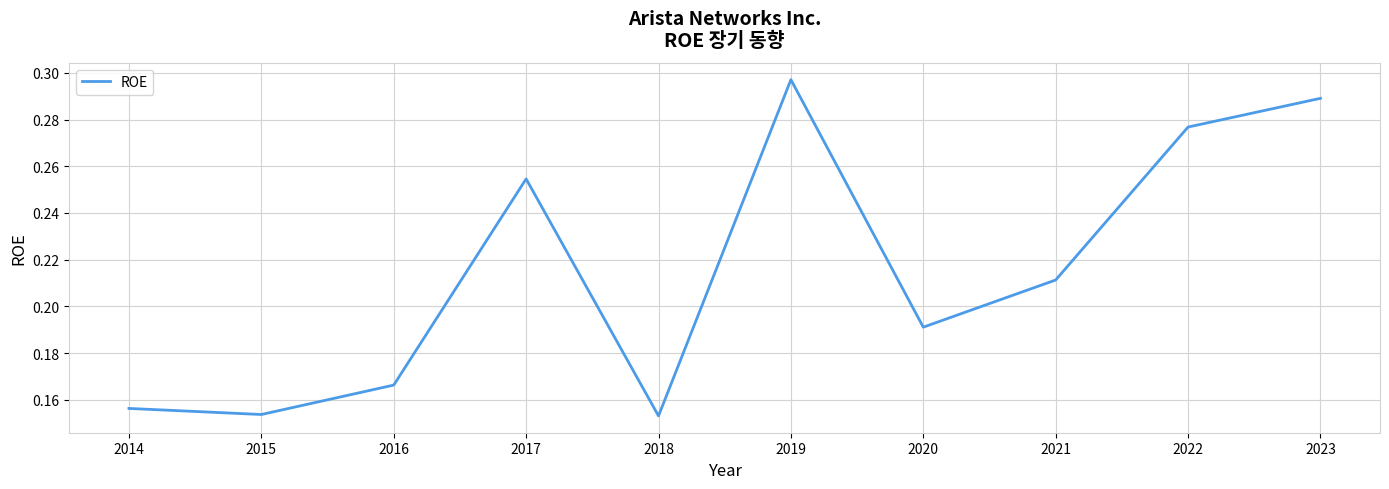

Where is the first local minimum?

2015